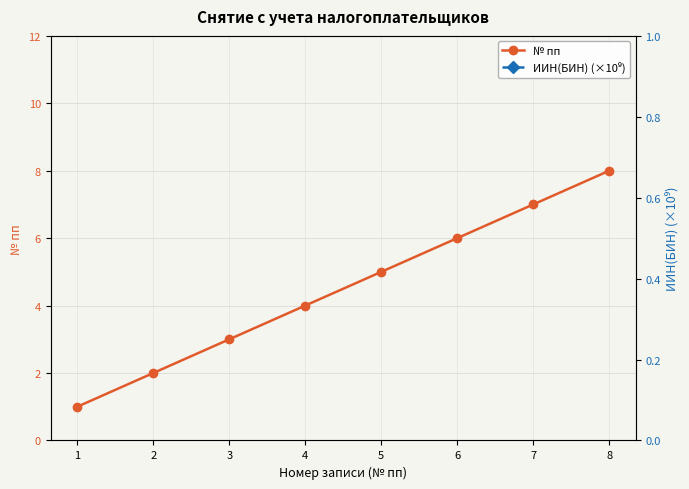

Which series changed the most between 4 and 6?

ИИН(БИН) (×10⁹)